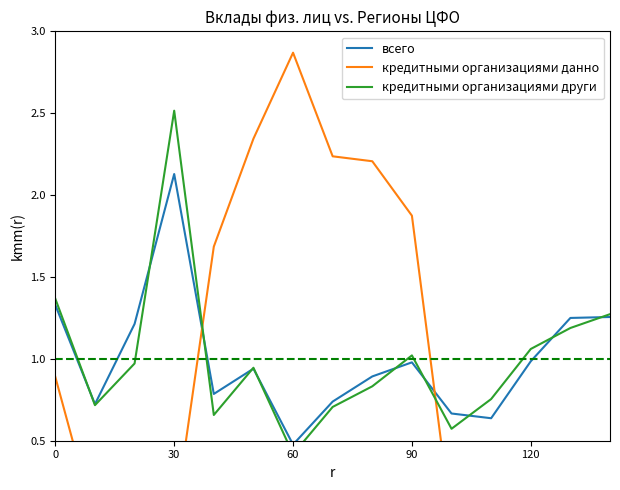

What is the total value across all series at 11?

1.6